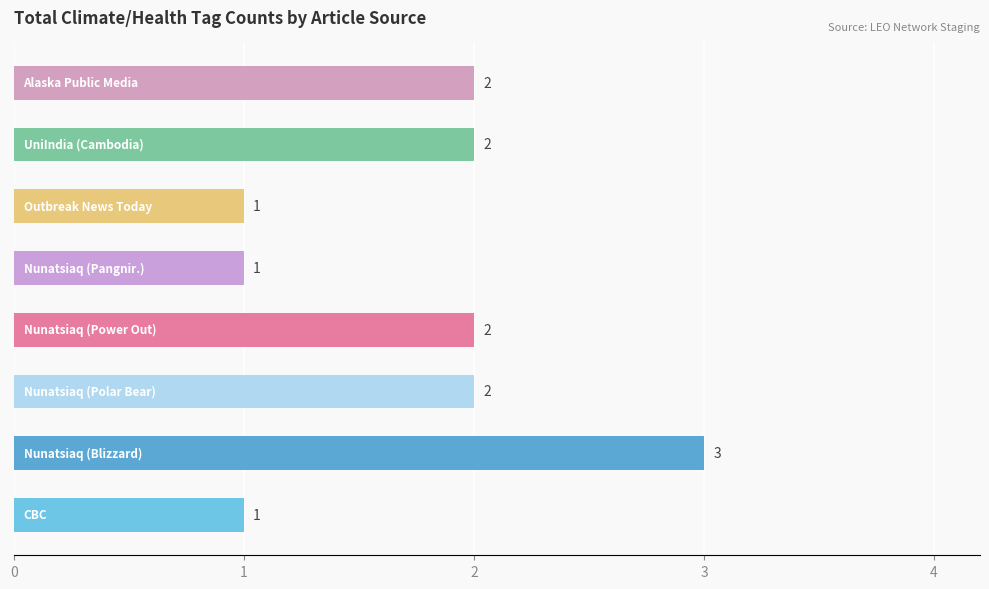

What is the minimum value shown in the chart?

1